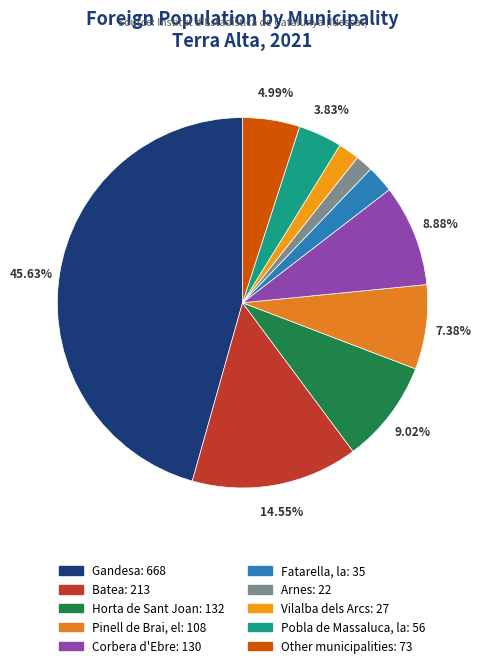

Does any single category account for the majority?

No